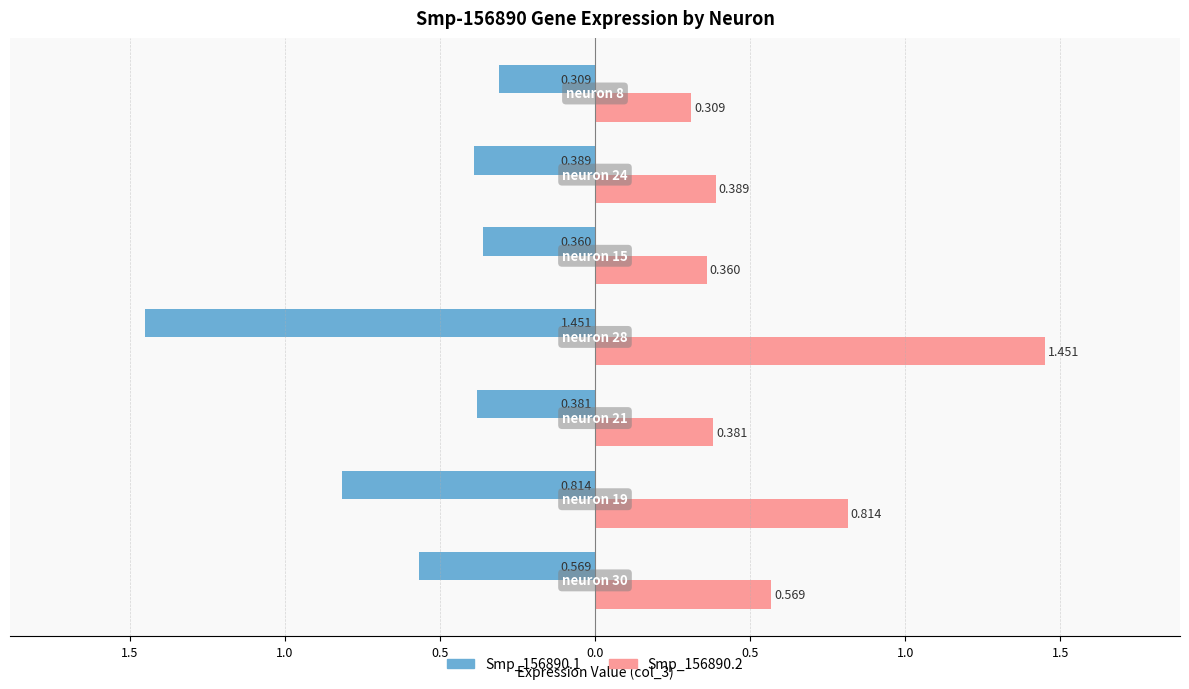

What are all the series names shown in the legend?

Smp_156890.1, Smp_156890.2